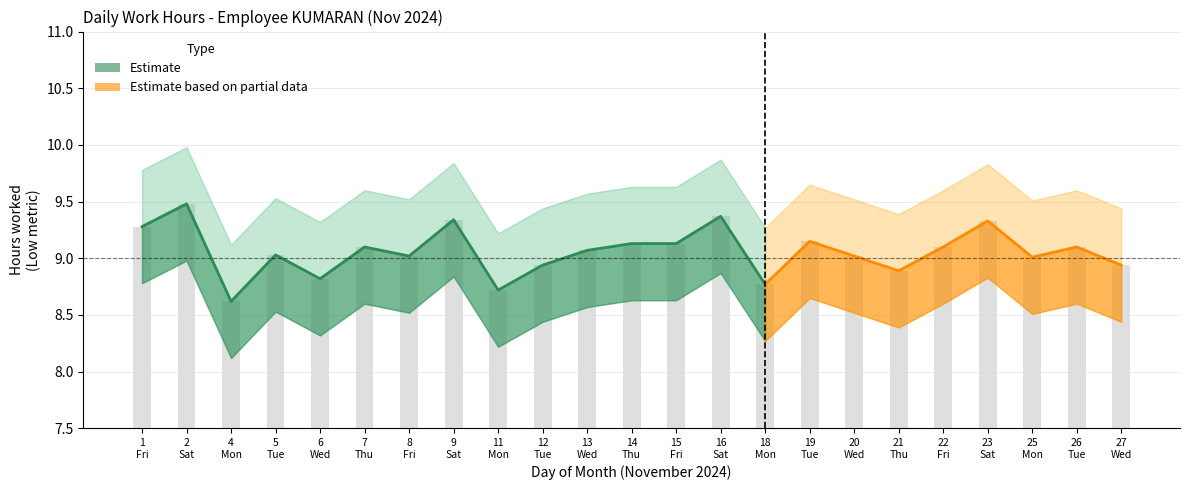

Which category has the lowest value across all series?

4 Mon